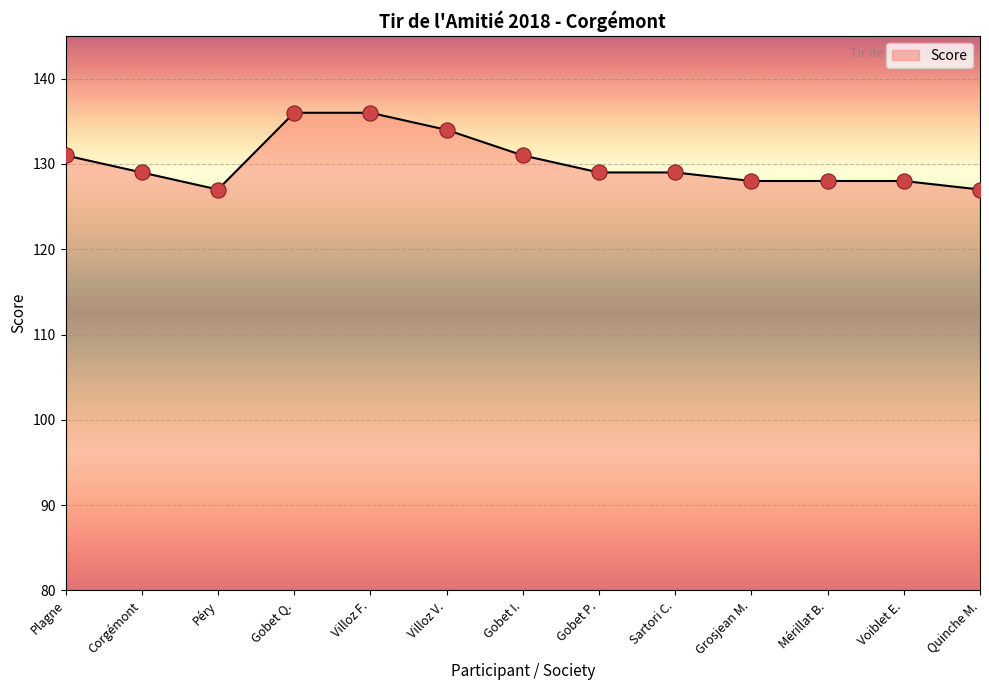

What is the ratio of the value at Plagne to the value at Villoz V.?

1.0